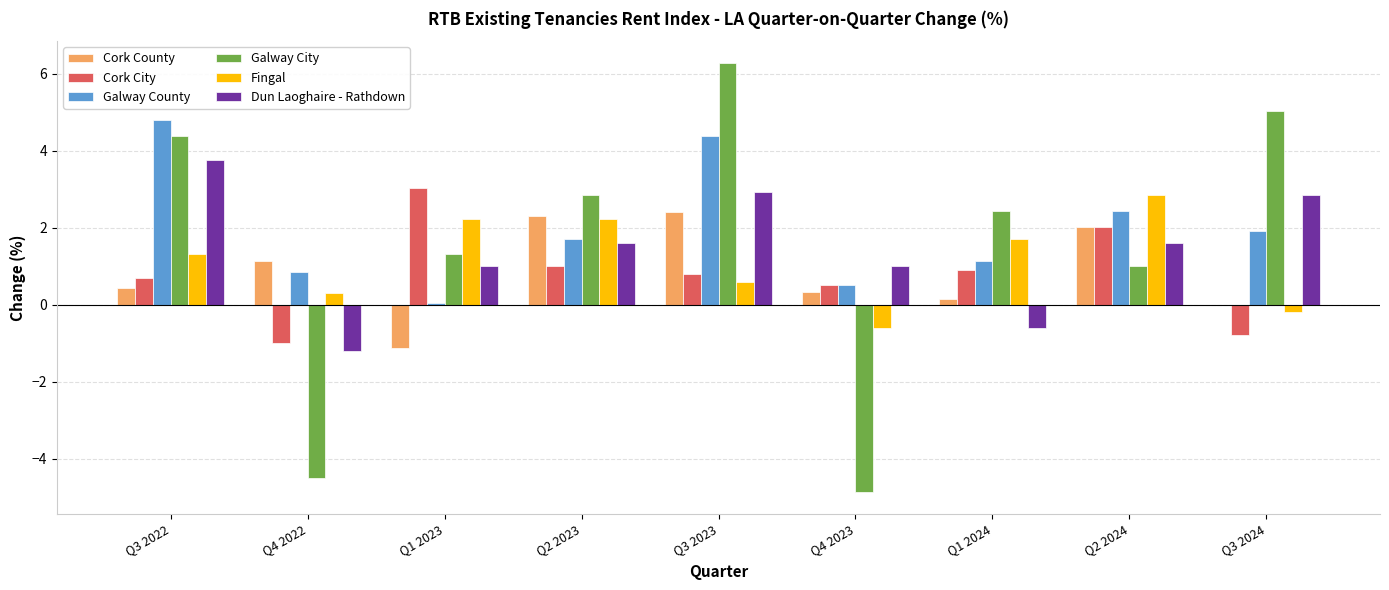

What is the greatest value displayed?

6.3